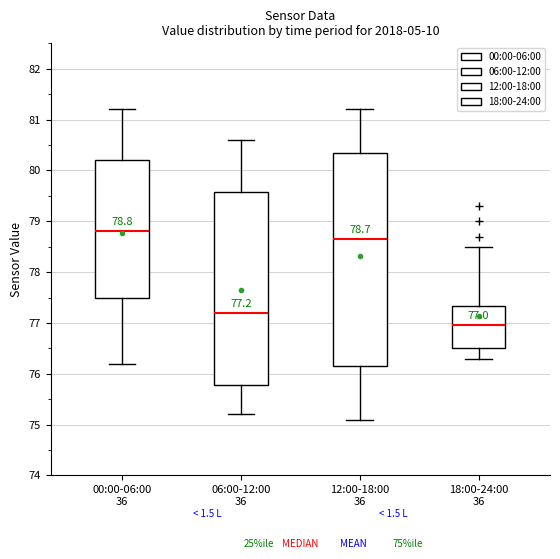

Comparing the boxes themselves (not the whiskers), which one is the tallest?

12:00-18:00 36